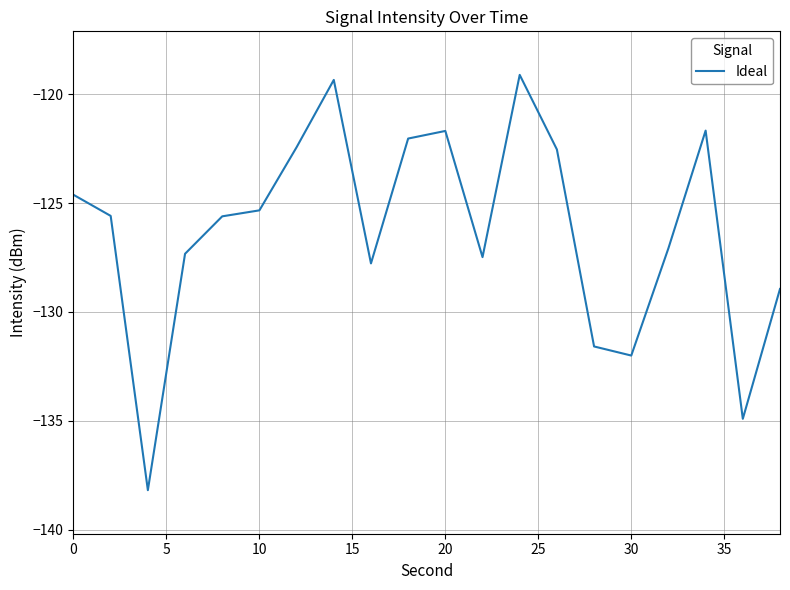

Reading left to right, extract all data points from this chart.

-124.6	-125.6	-138.2	-127.3	-125.6	-125.3	-122.4	-119.3	-127.8	-122.0	-121.7	-127.5	-119.1	-122.5	-131.6	-132.0	-127.1	-121.7	-134.9	-128.9